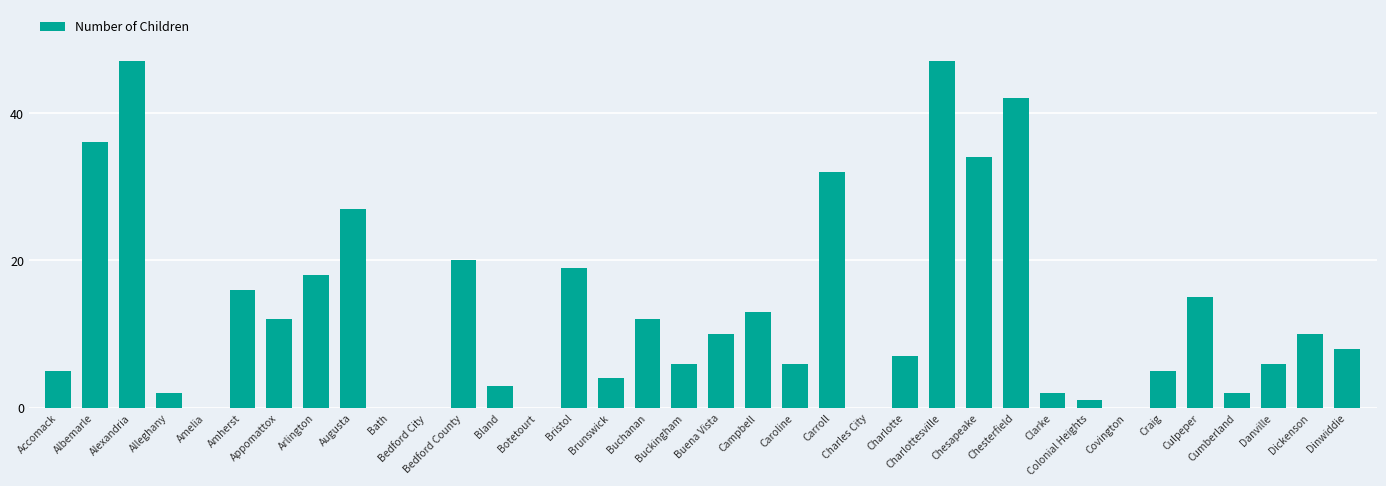

What is the sum of all values?

467